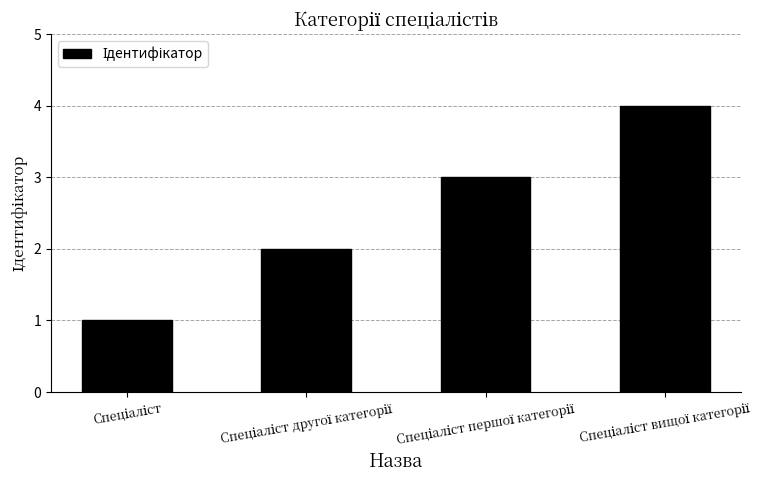

How many distinct data groups are displayed?

1